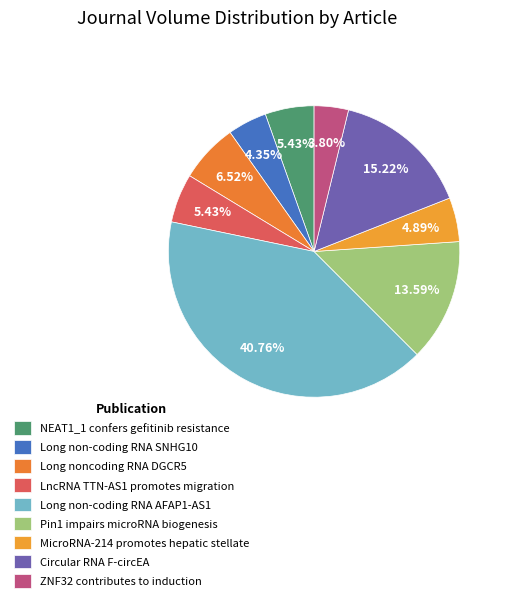

Count the number of slices in the pie.

9